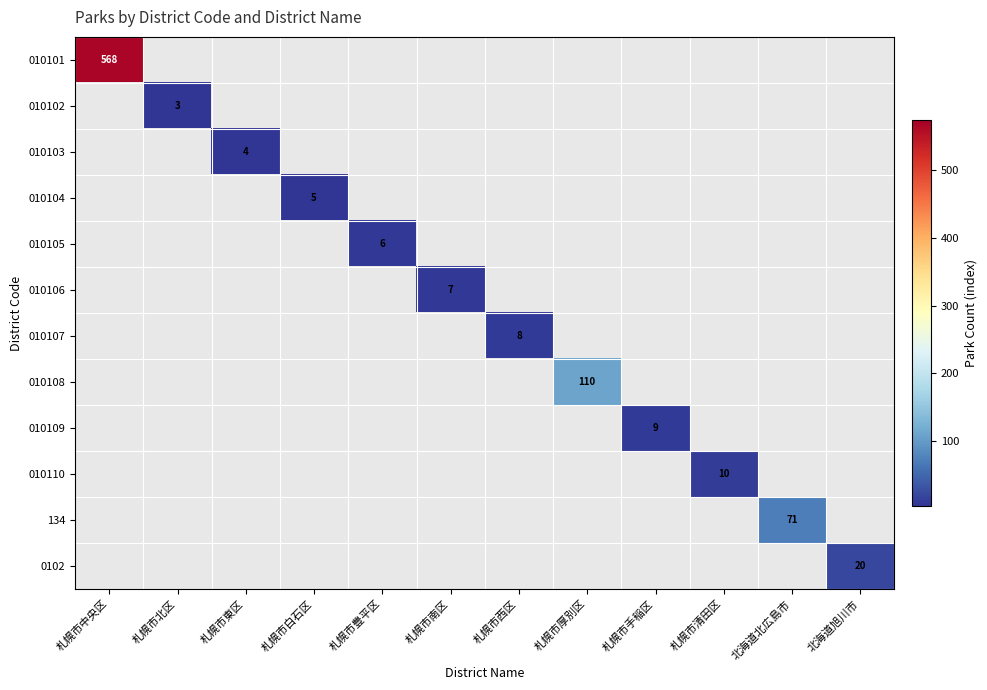

Is it true that 010102 equals 3 at 札幌市北区?

True